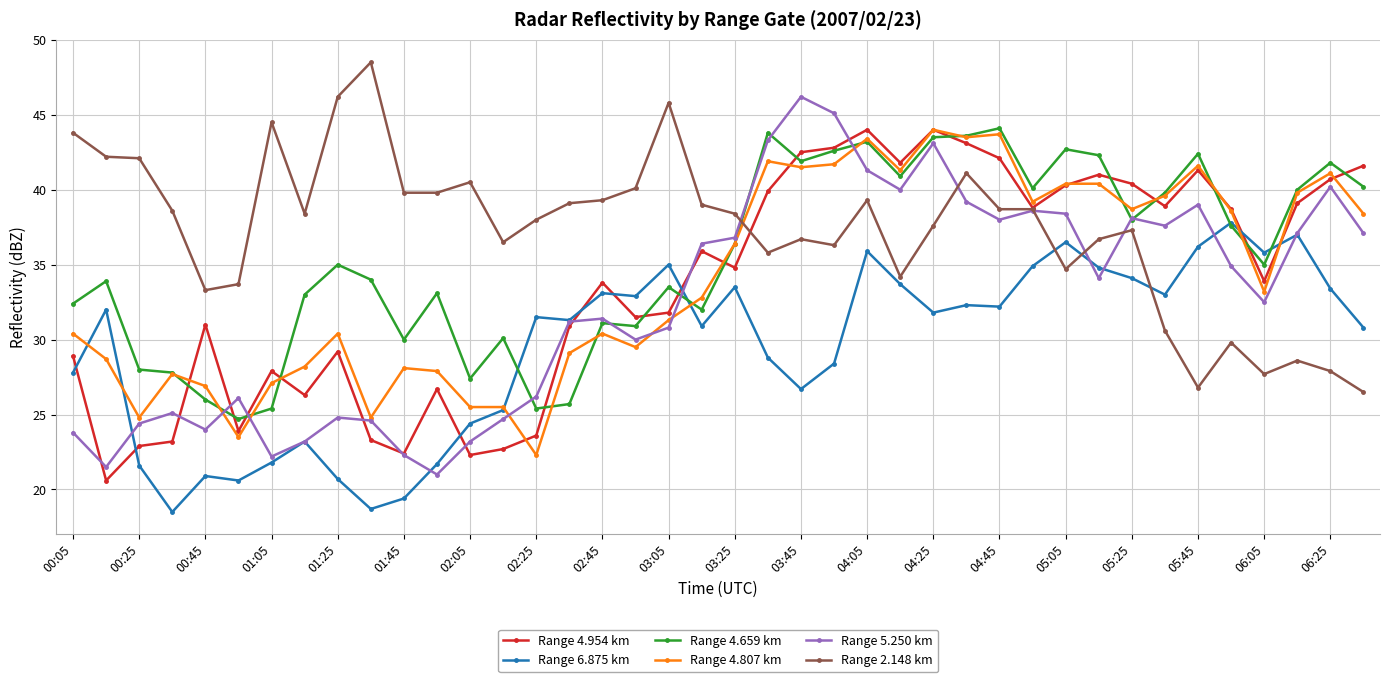

Which series has the largest range (max minus min)?

Range 5.250 km